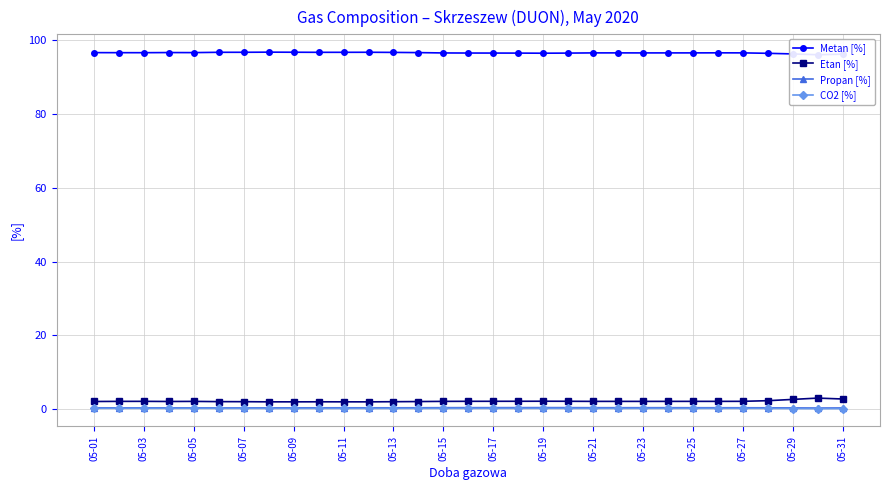

True or false: Propan [%] has more than 2 points higher than both neighbors.

True